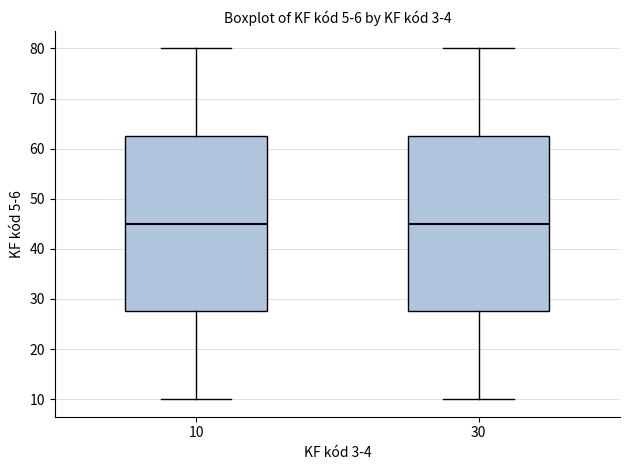

Reading left to right, read every box against the y-axis: the position of its median line, the range the box covers, and the ends of its whiskers. The values are not printed on the chart, so give them approximately, as read against the axis.

10: median 45, box 28 to 63, whiskers 10 to 80
30: median 45, box 28 to 63, whiskers 10 to 80